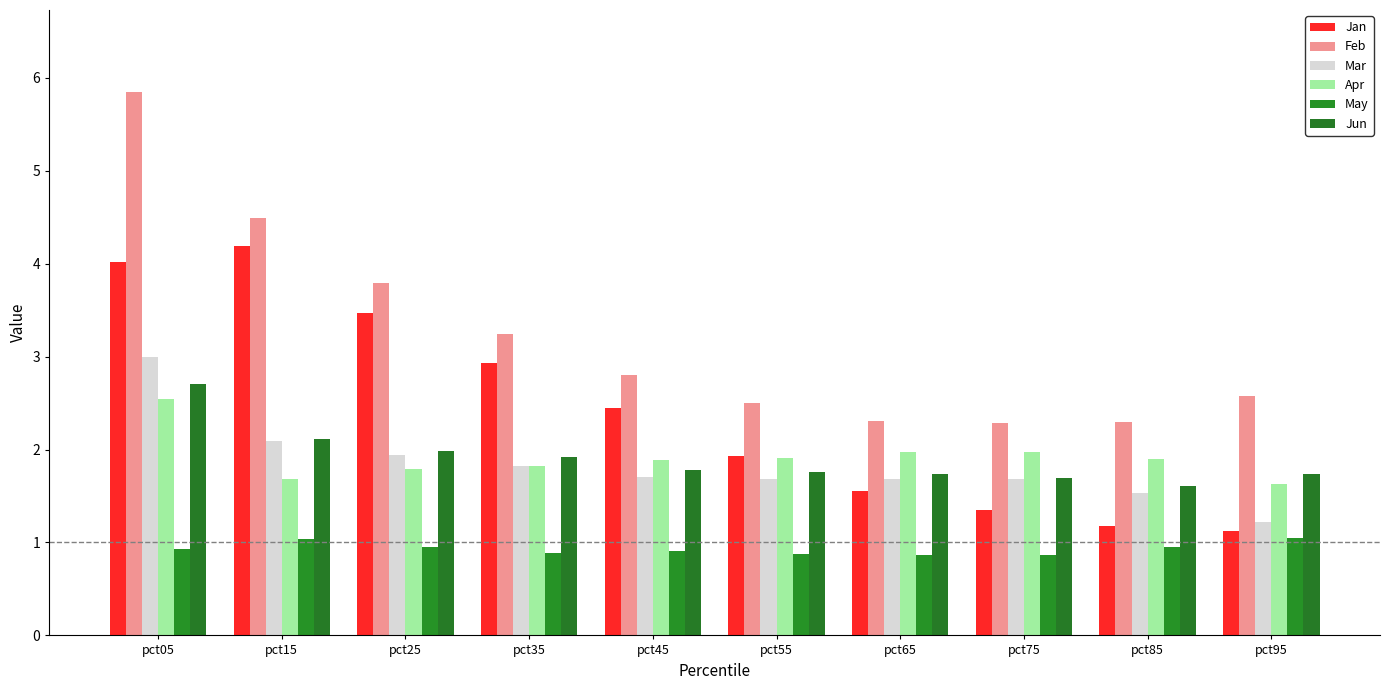

Are the bars horizontal?

No